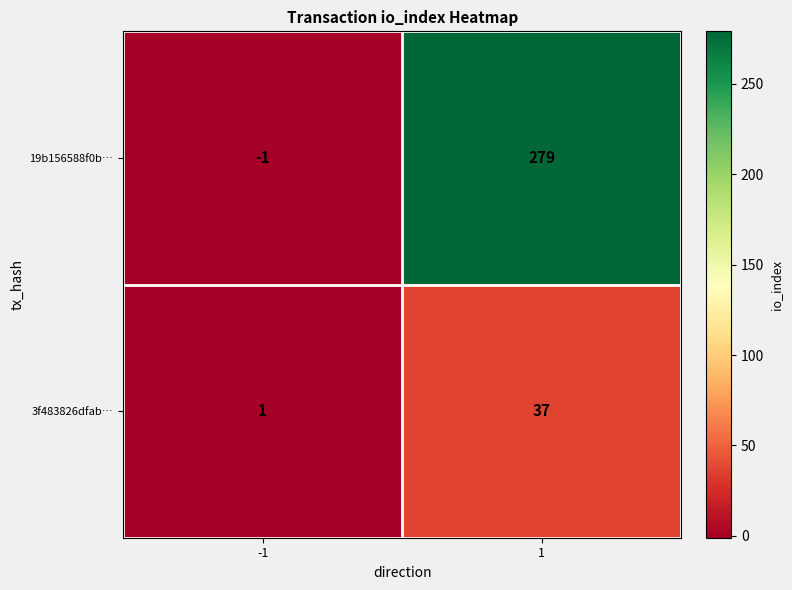

Reading left to right, list all the values displayed in this chart.

19b156588f0b…: -1	279
3f483826dfab…: 1	37